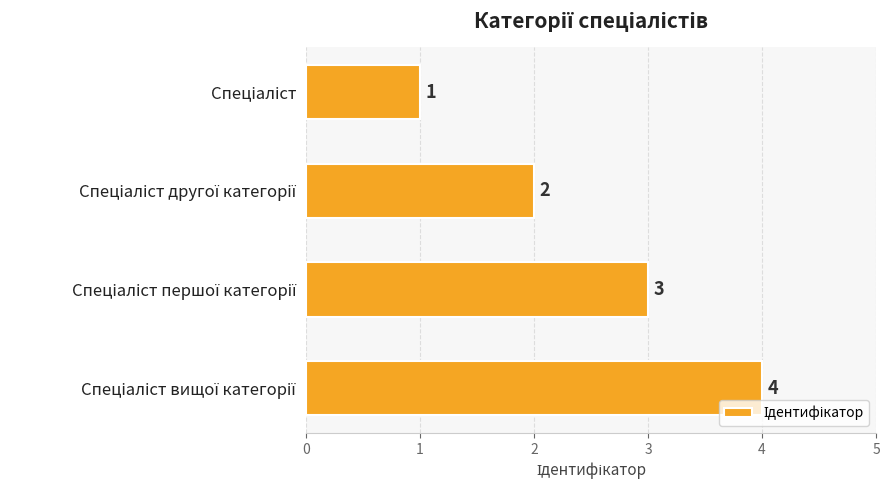

How many data points does each series have?

4